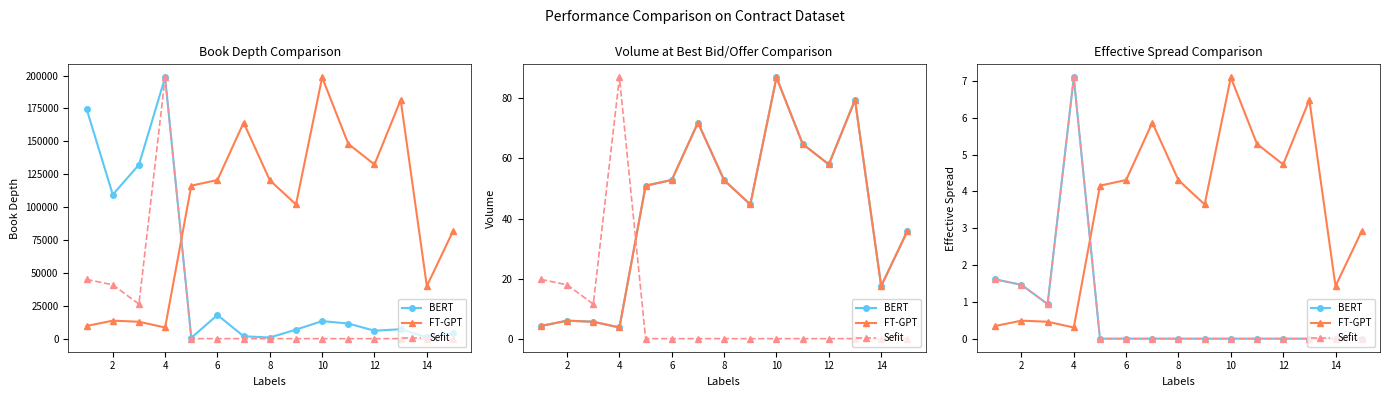

How many positive values does the BERT series have?

4